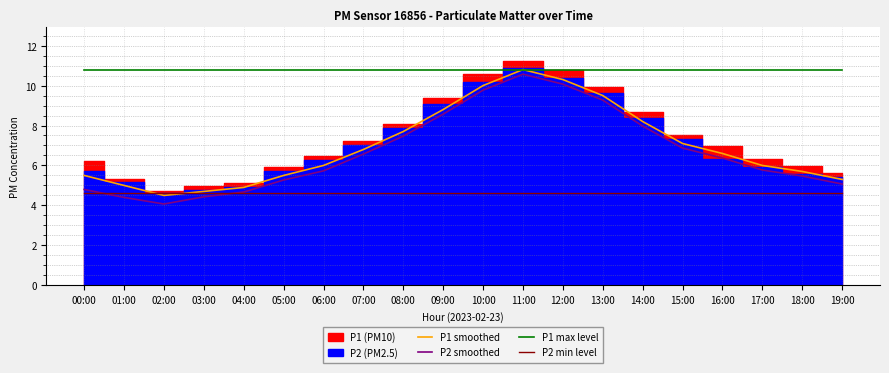

What is the label of the 4th point from the right?

16:00